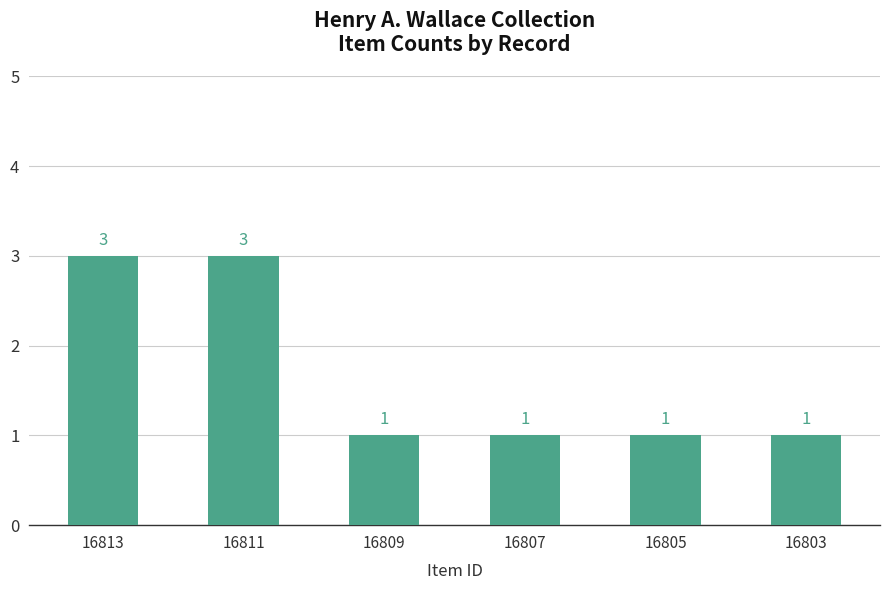

What is the minimum value shown in the chart?

1